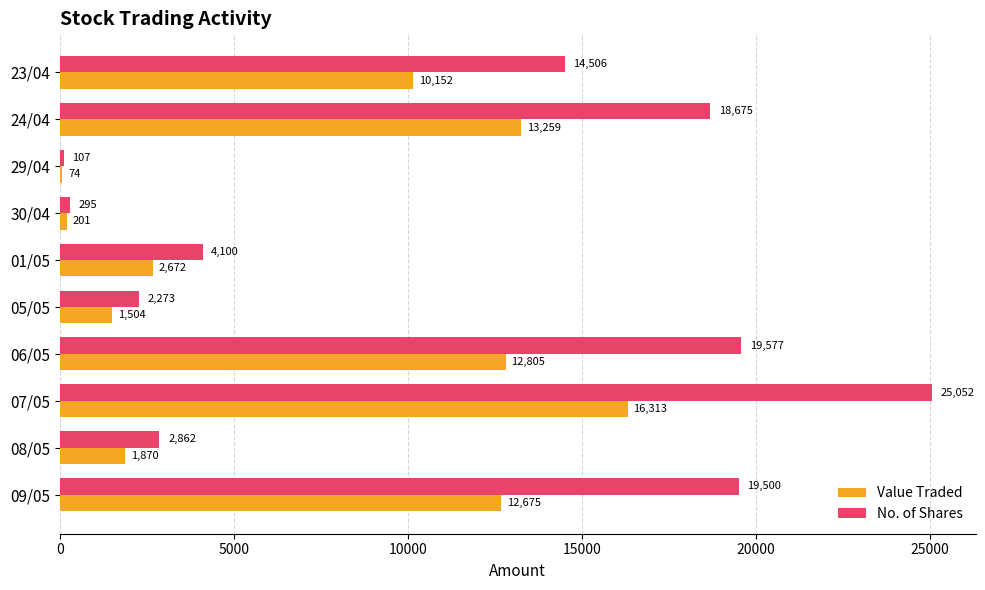

What is the total value across all series at 29/04?

181